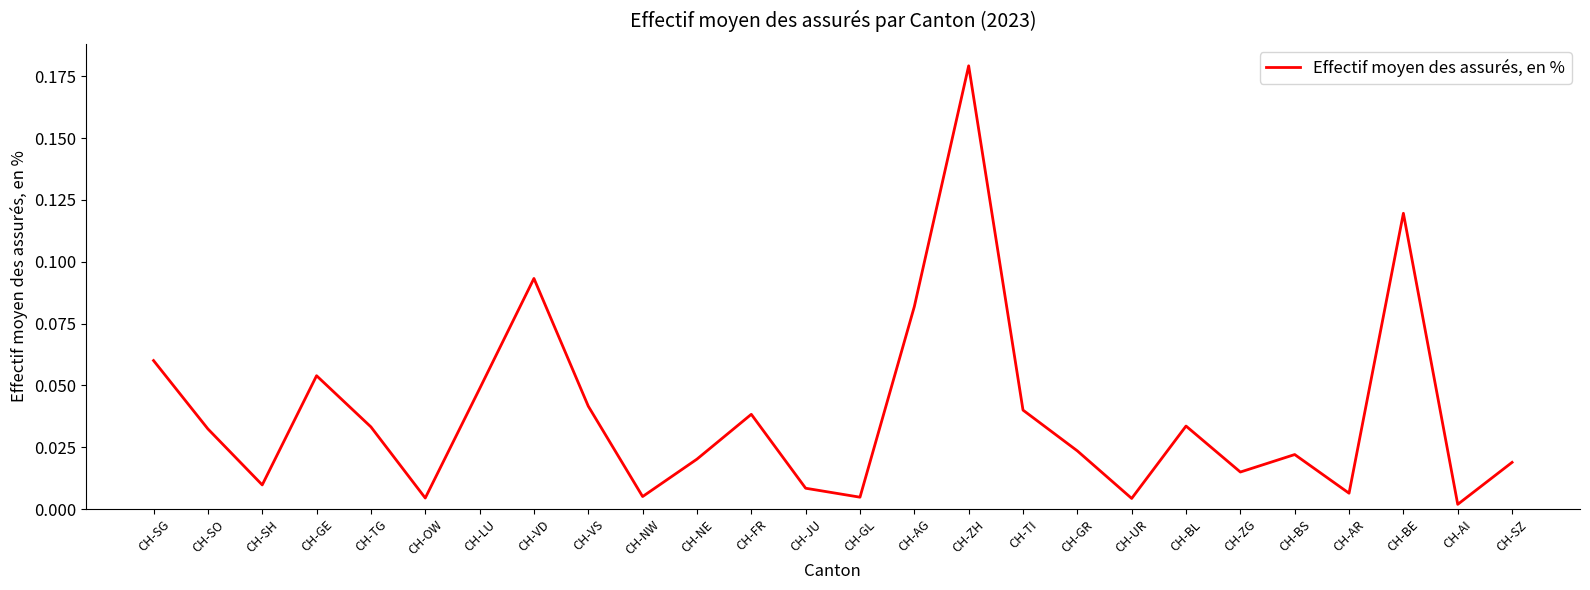

What position from the right is CH-VD?

19